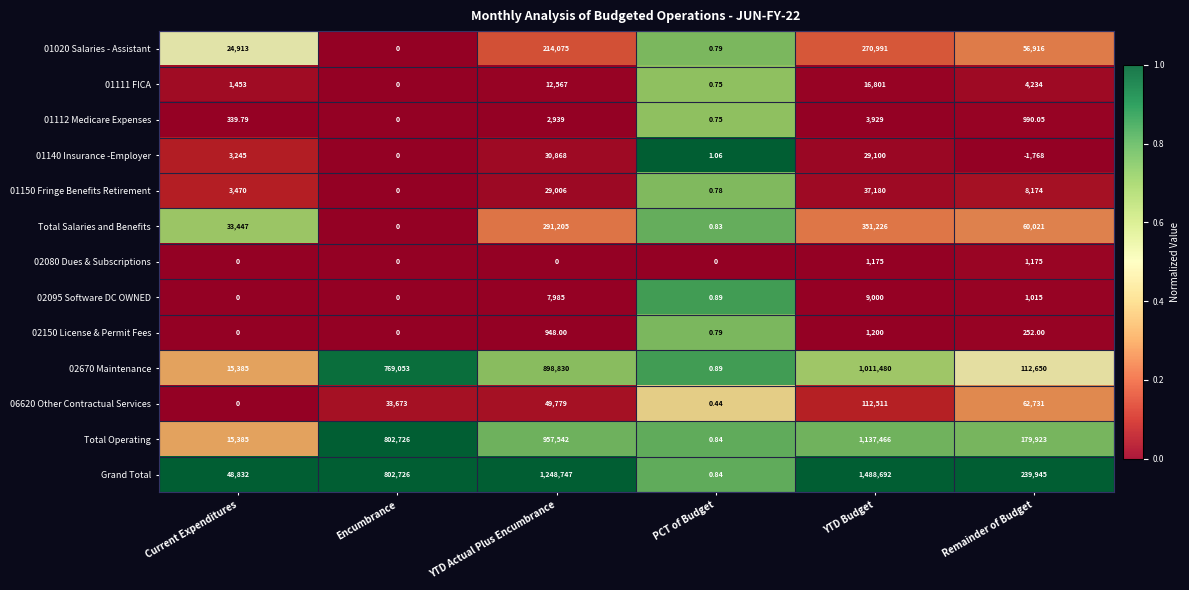

List the labels in order of Total Salaries and Benefits value, largest first.

YTD Budget, YTD Actual Plus Encumbrance, Remainder of Budget, Current Expenditures, PCT of Budget, Encumbrance